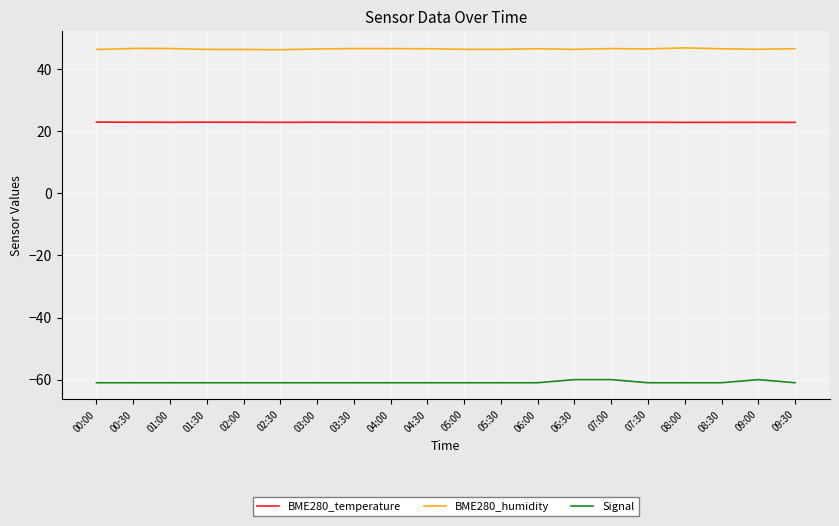

Is it true that BME280_temperature equals 8.0 at 06:00?

False